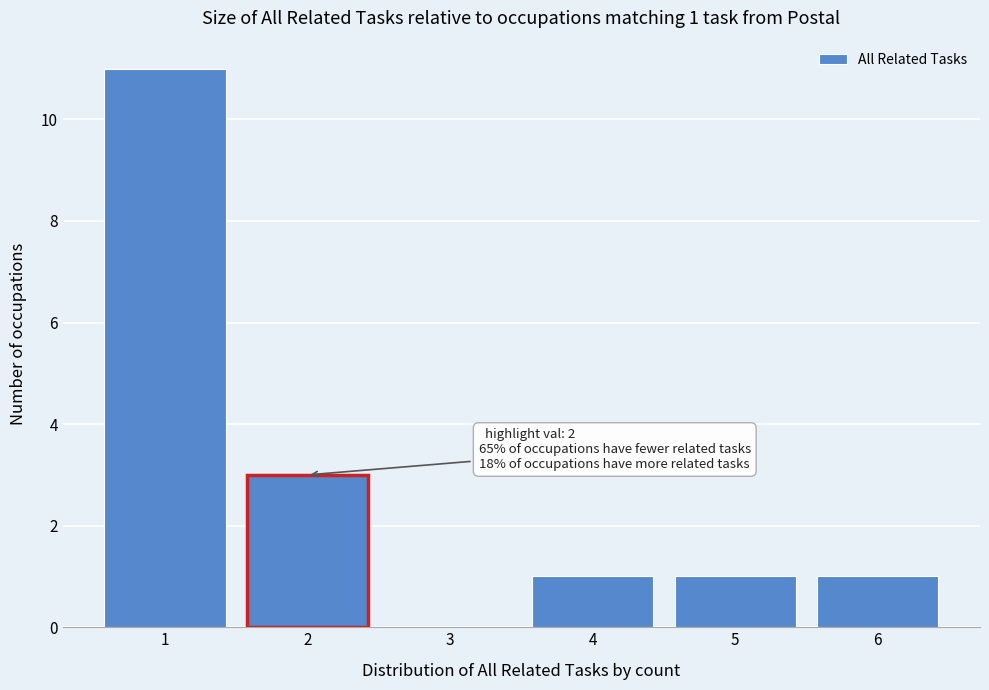

Reading right to left, transcribe all the data shown in this chart.

6=1	5=1	4=1	3=0	2=3	1=11